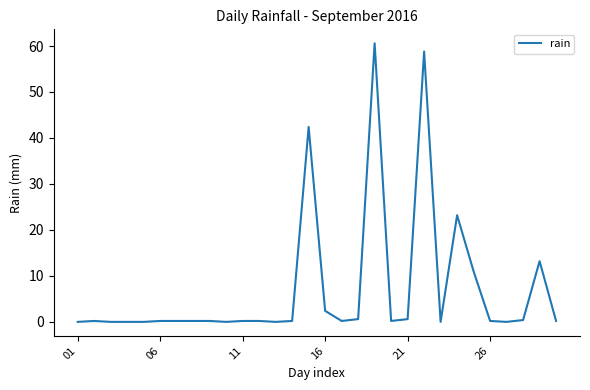

What is the greatest value displayed?

60.6